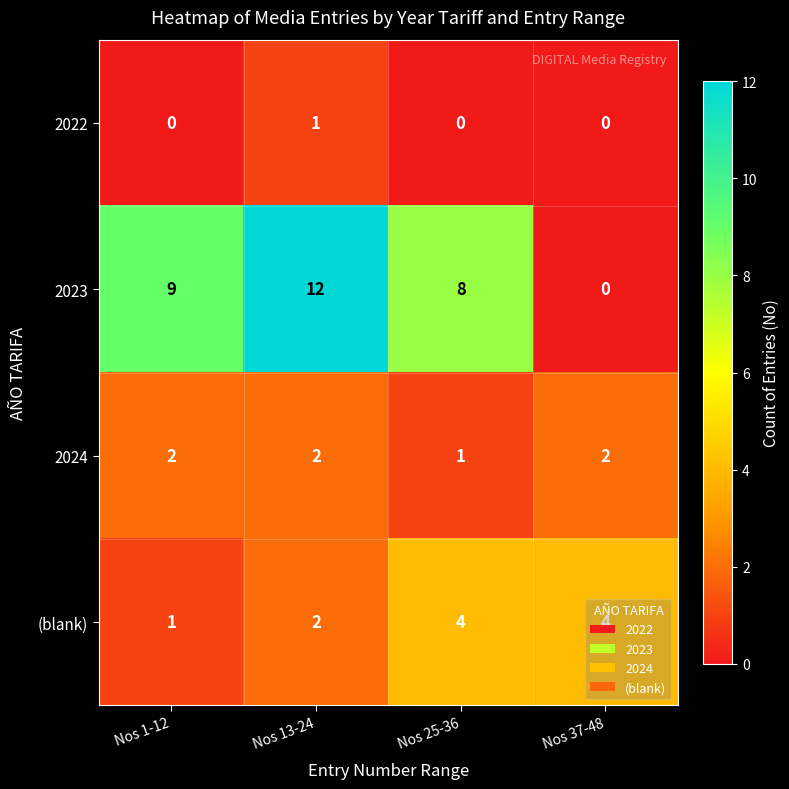

Which category has the lowest value in the 2023 series?

Nos 37-48